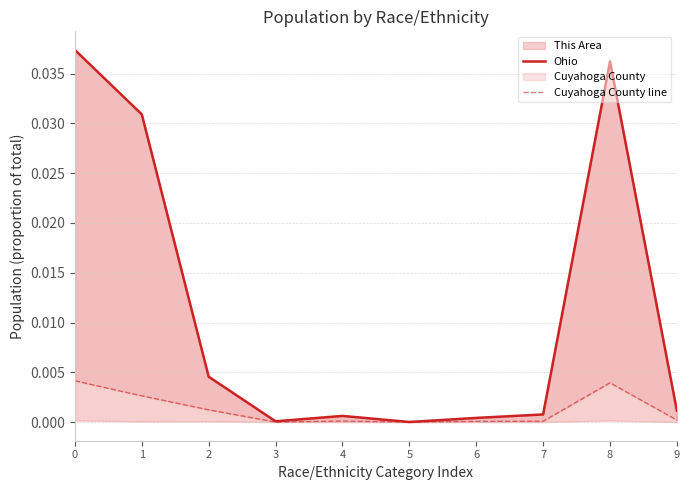

Count the number of categories in the chart.

10